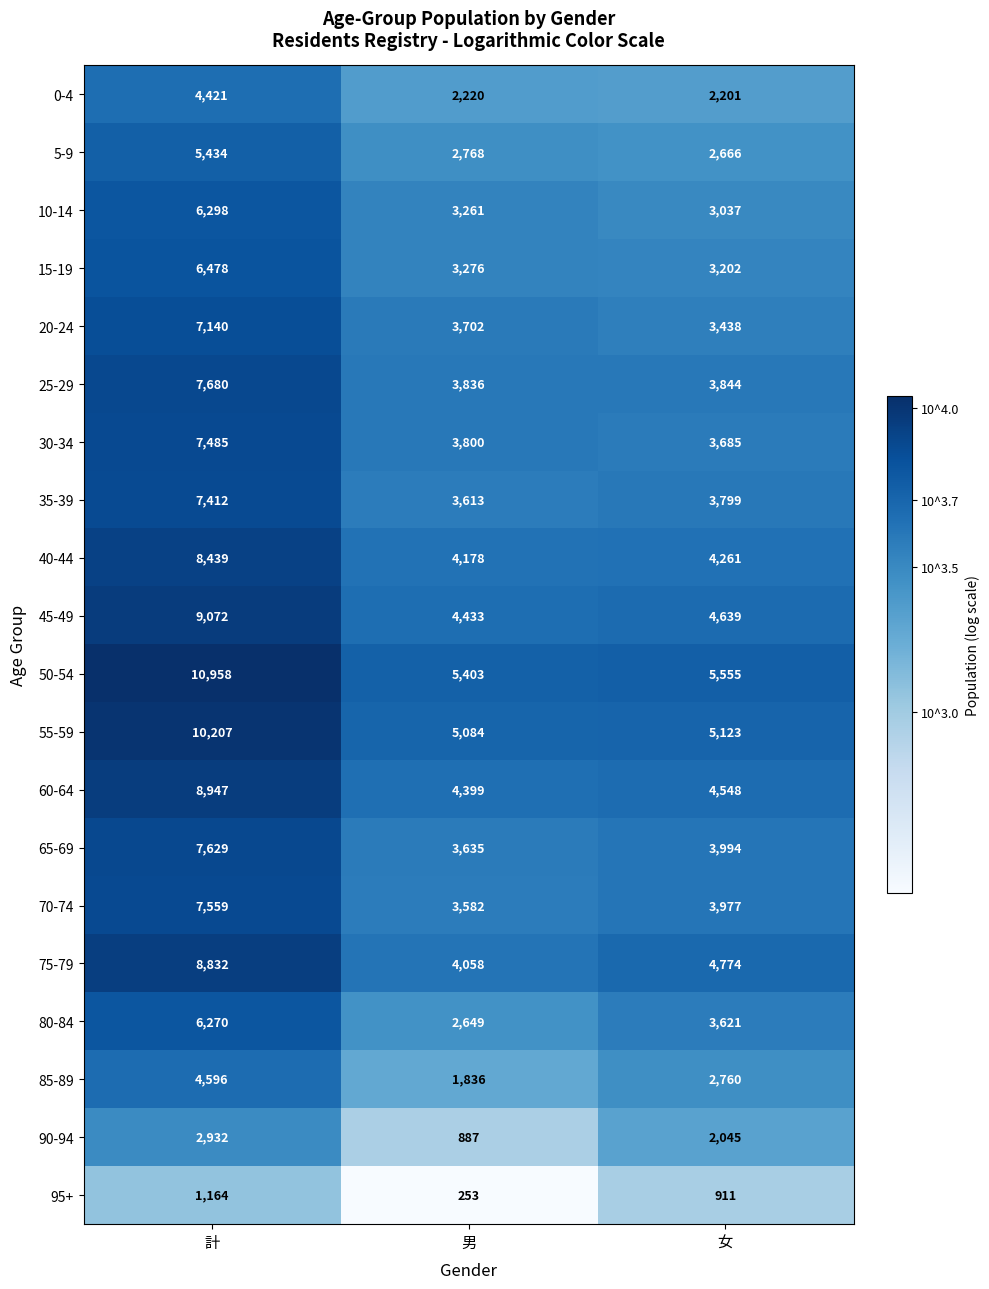

The value of 35-39 at 女 is 3799. True or false?

True